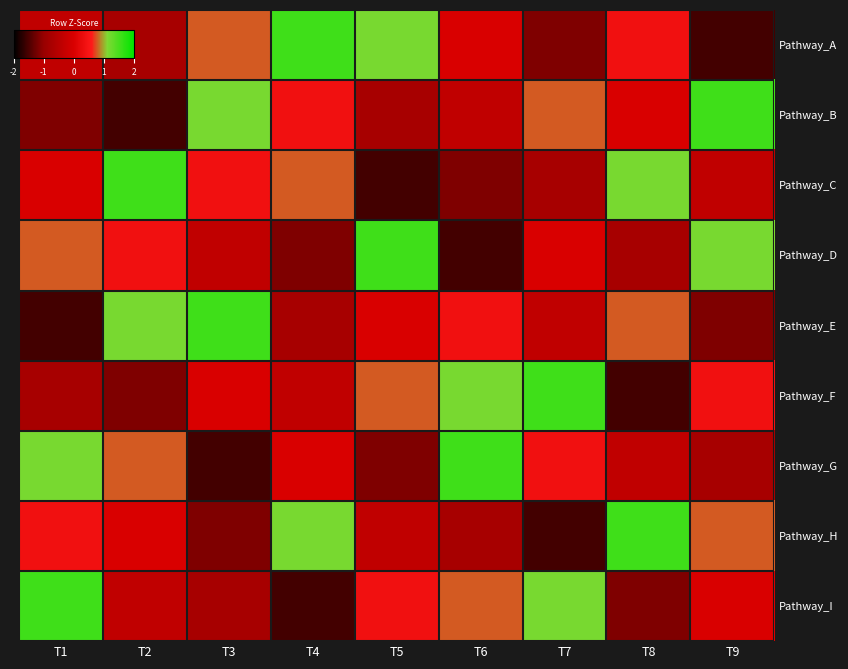

At how many categories does at least one series exceed 0?

9